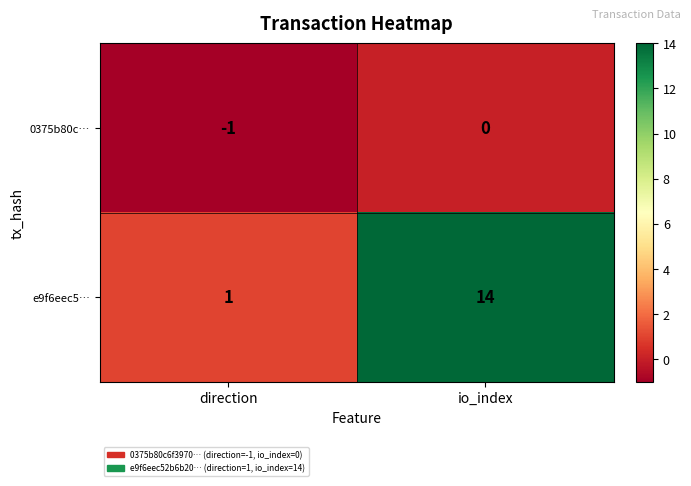

Rank the series at direction from lowest to highest value.

0375b80c…, e9f6eec5…